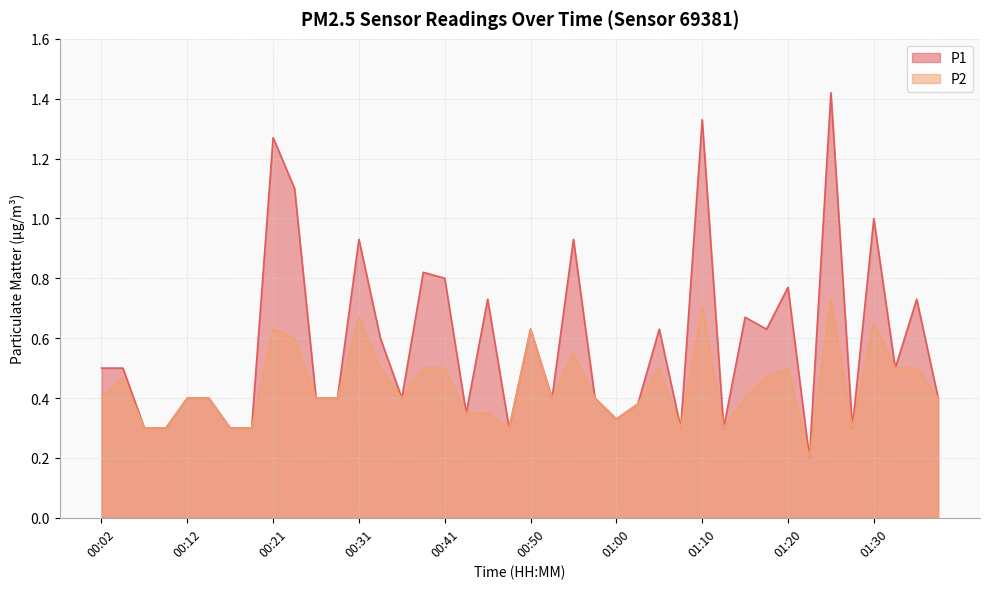

Reading left to right, transcribe all the data shown in this chart.

P1: 0.5	0.5	0.3	0.3	0.4	0.4	0.3	0.3	1.3	1.1	0.4	0.4	0.9	0.6	0.4	0.8	0.8	0.3	0.7	0.3	0.6	0.4	0.9	0.4	0.3	0.4	0.6	0.3	1.3	0.3	0.7	0.6	0.8	0.2	1.4	0.3	1.0	0.5	0.7	0.4
P2: 0.4	0.5	0.3	0.3	0.4	0.4	0.3	0.3	0.6	0.6	0.4	0.4	0.7	0.5	0.4	0.5	0.5	0.3	0.3	0.3	0.6	0.4	0.6	0.4	0.3	0.4	0.5	0.3	0.7	0.3	0.4	0.5	0.5	0.2	0.7	0.3	0.7	0.5	0.5	0.4